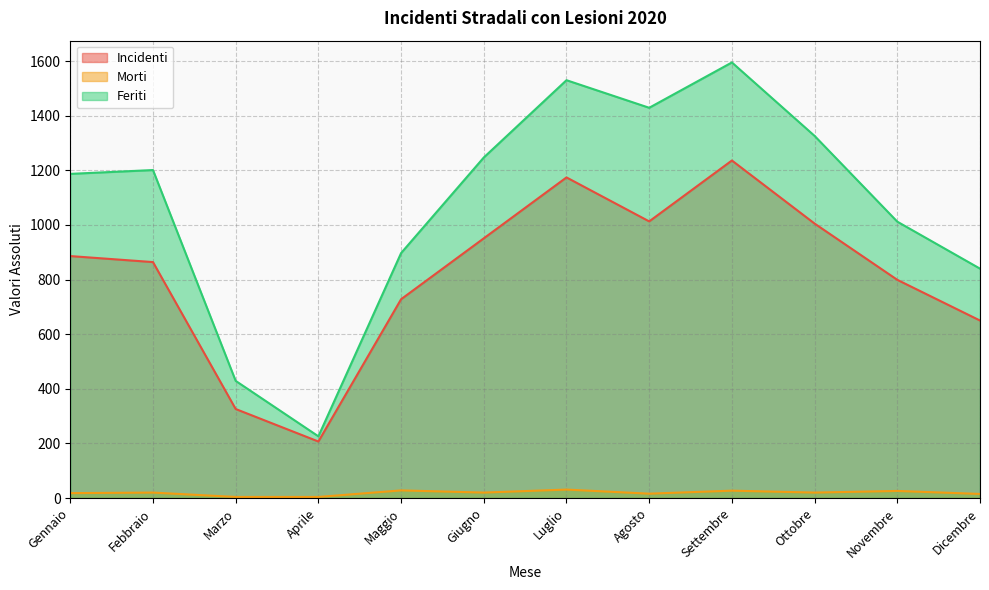

True or false: Feriti and Morti cross at least once.

False